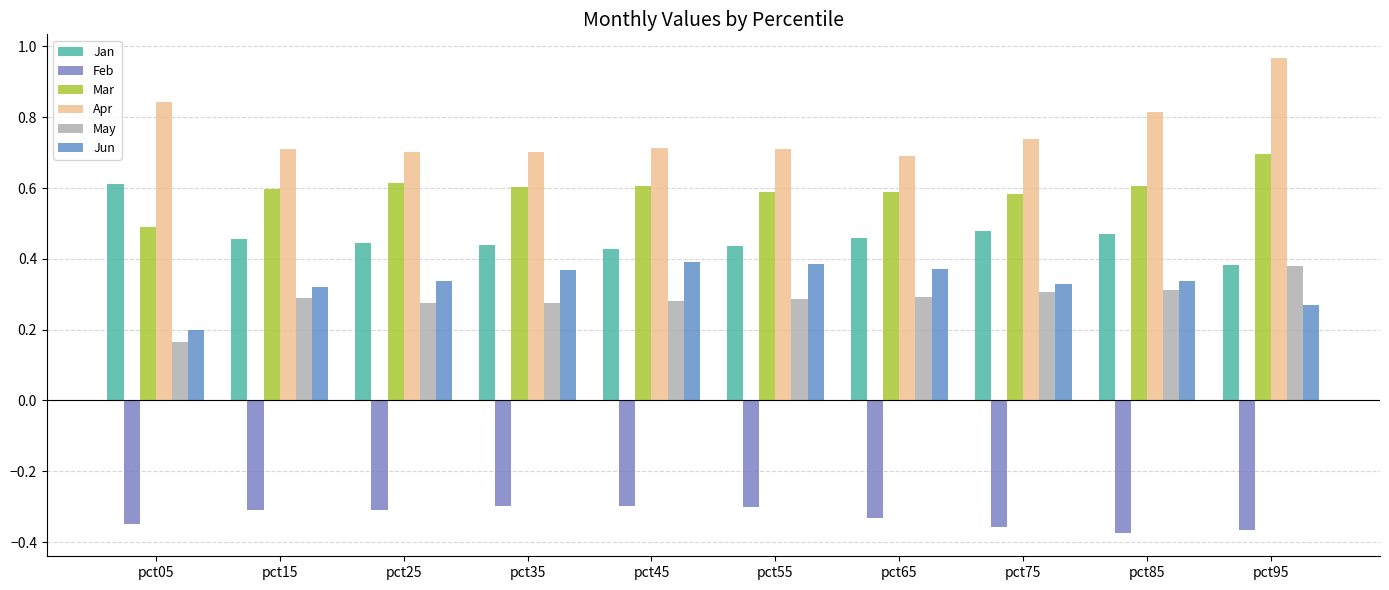

Between pct25 and pct95, which is larger?

pct25